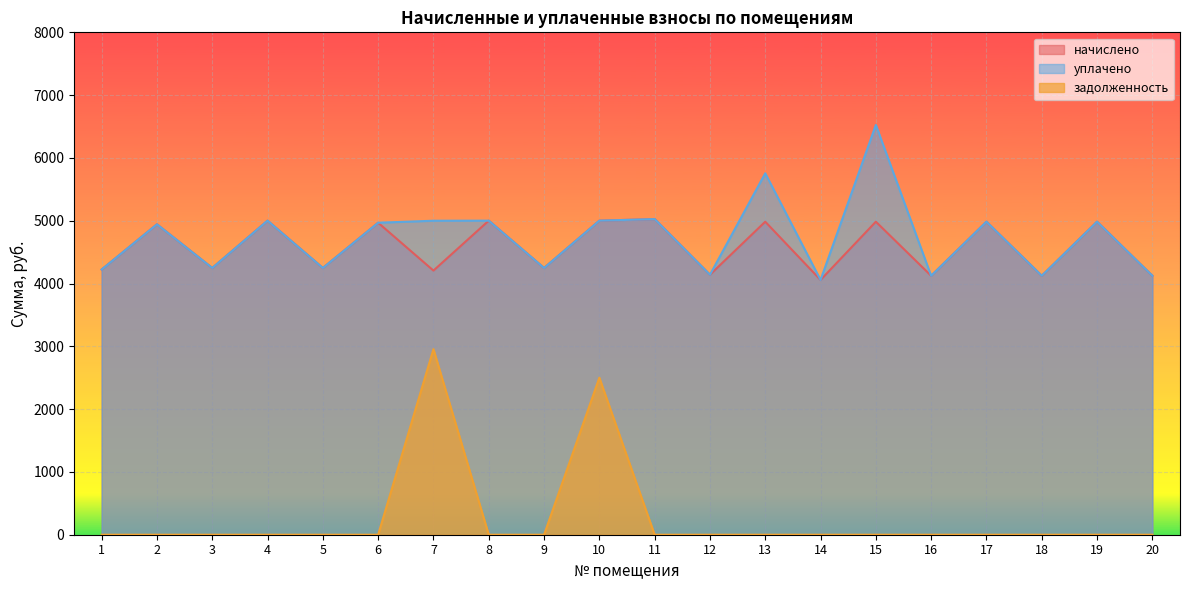

What is the sum of the задолженность values at 7 and 1?

2955.3